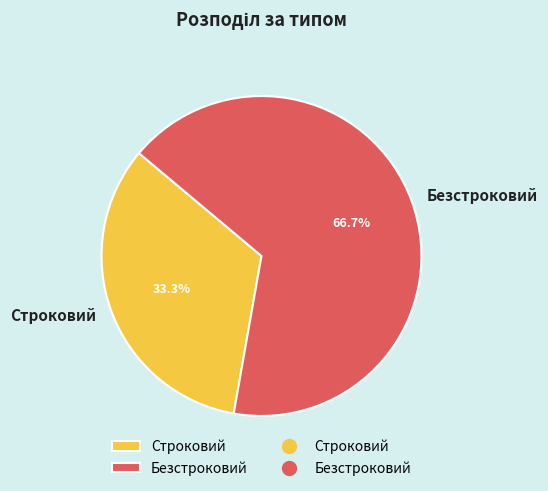

Count the number of slices in the pie.

2